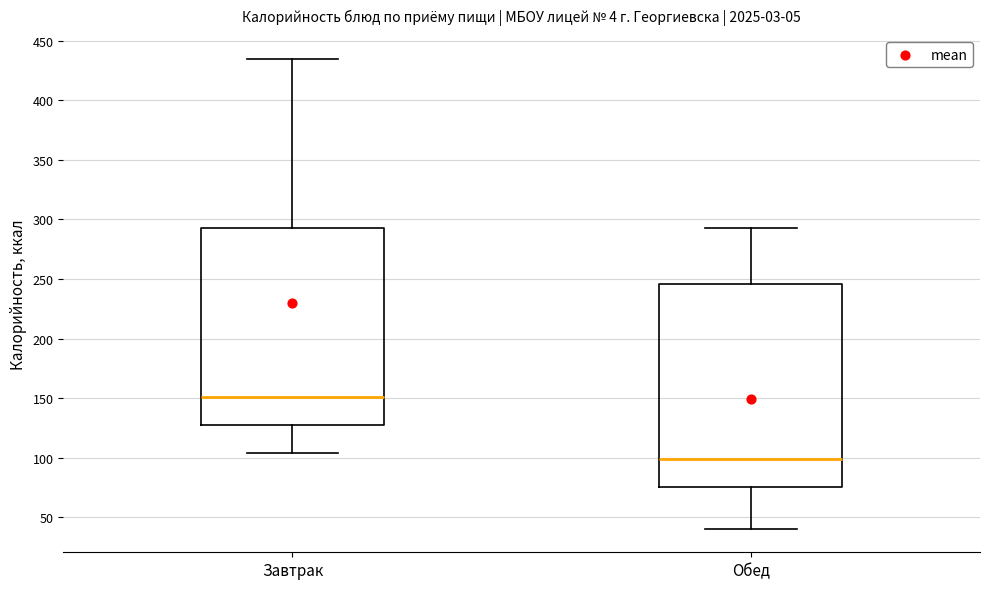

Which box's median line is the highest?

Завтрак